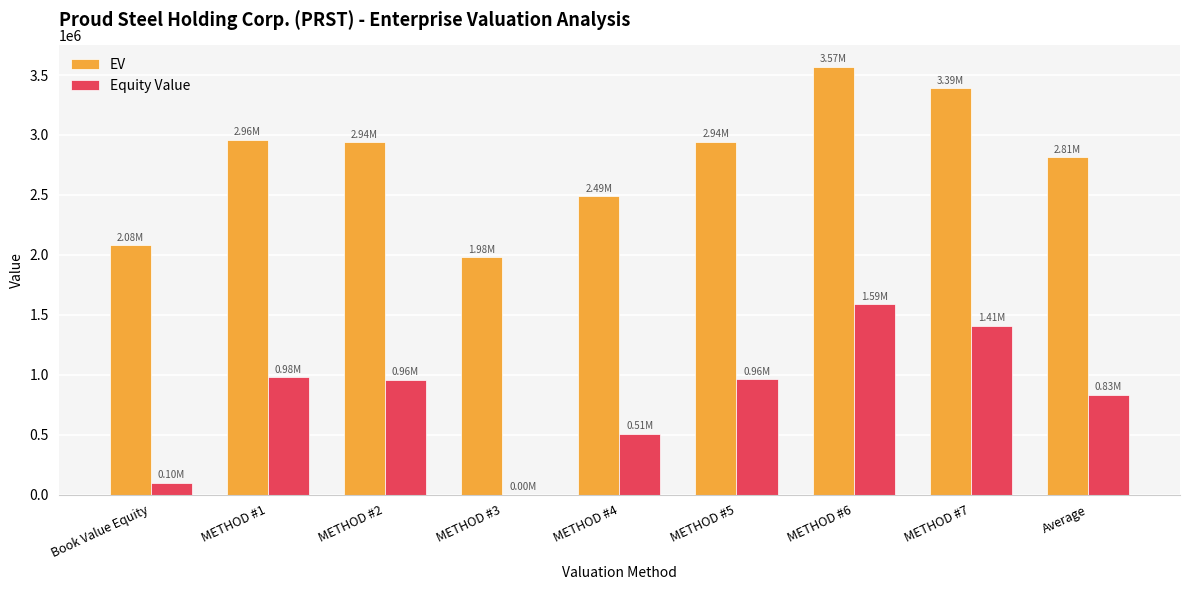

What is the total value across all series at METHOD #2?

3897239.2